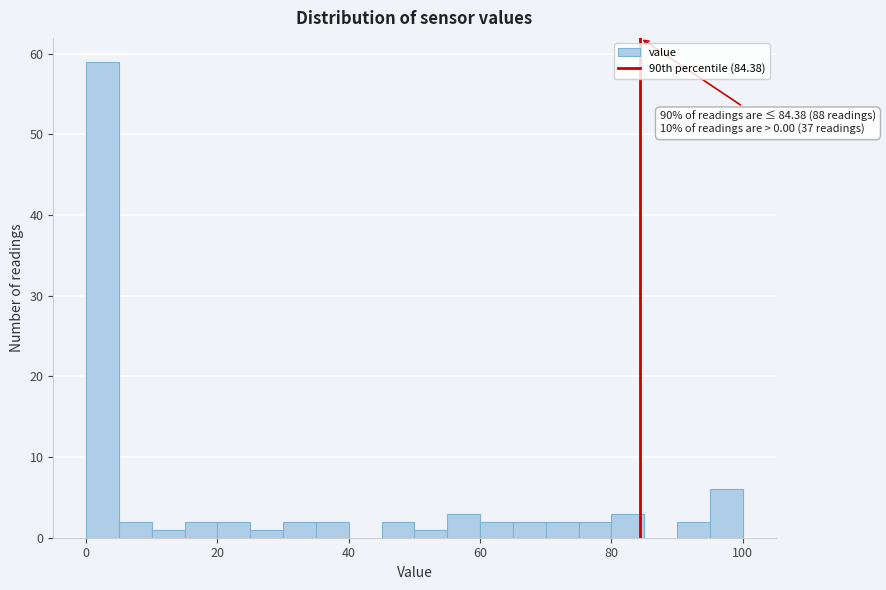

Around what value on the x-axis is the tallest bar? Give the approximate position of its centre, as read against the axis.

2